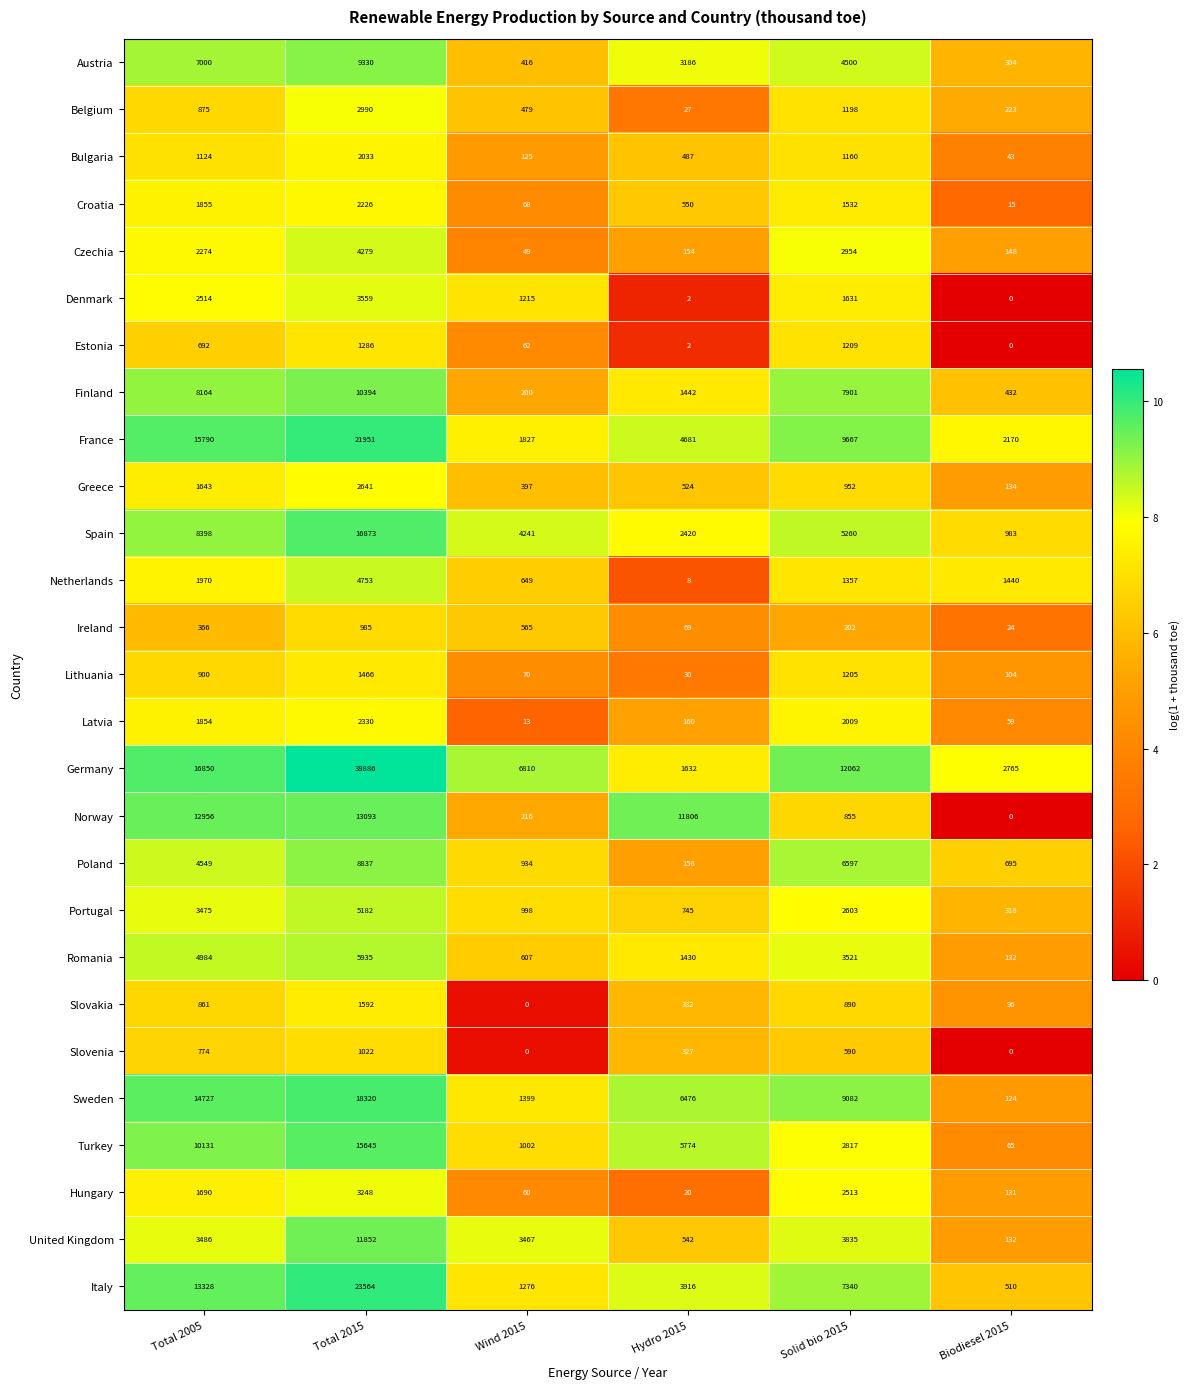

What is the greatest value displayed?

38886